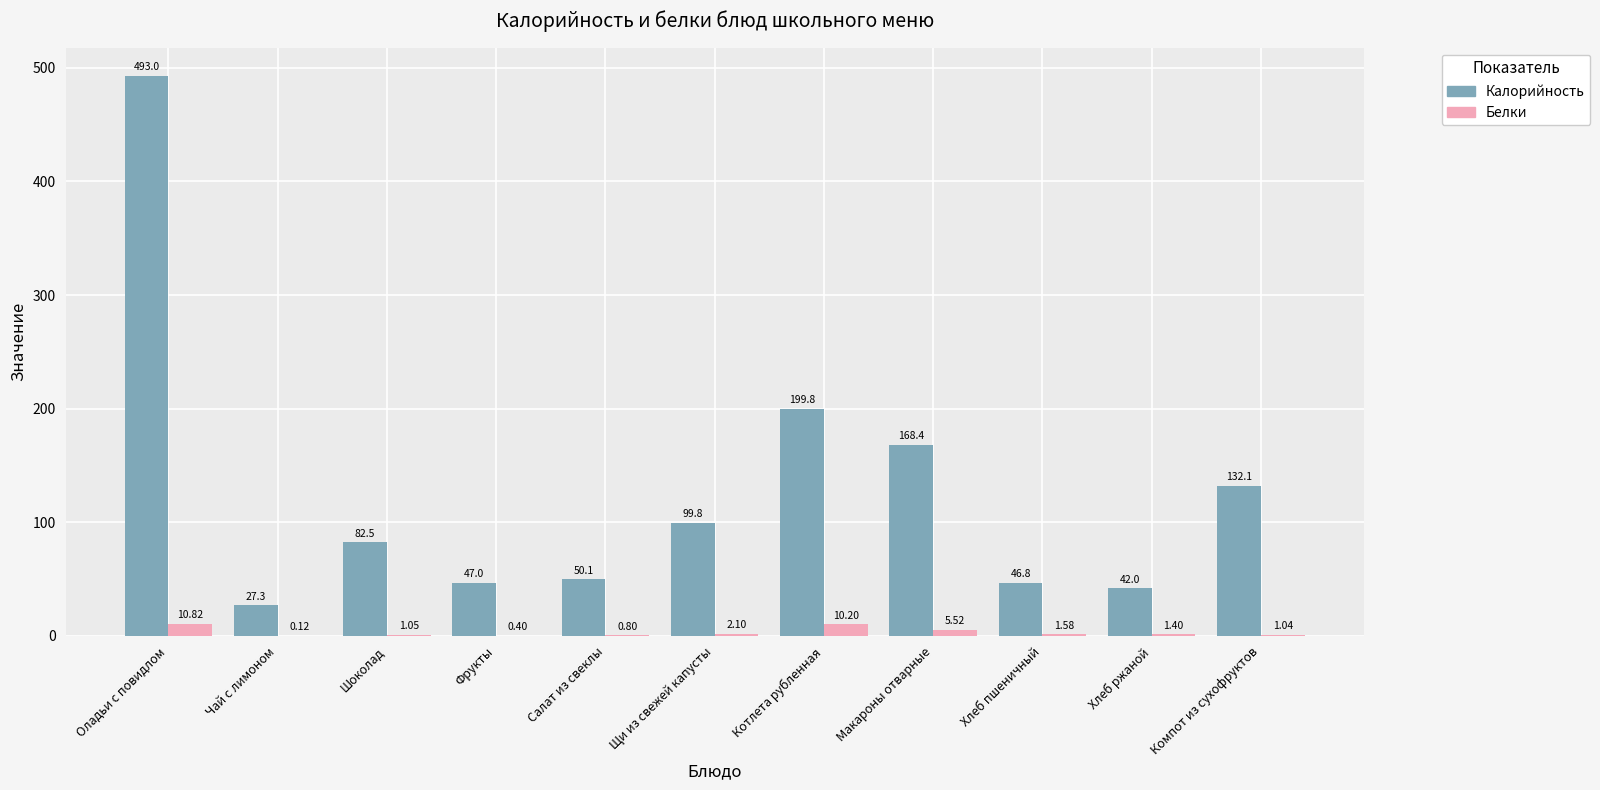

What is the sum of the Белки values at Оладьи с повидлом and Шоколад?

11.9